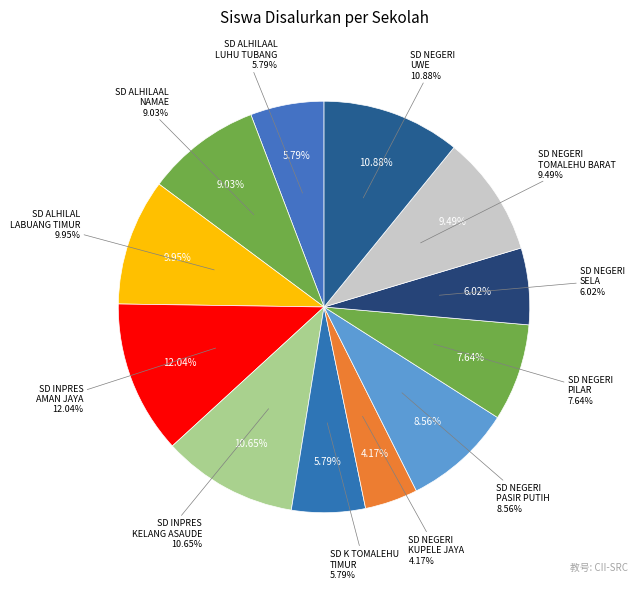

Between SD NEGERI PASIR PUTIH and SD INPRES KELANG ASAUDE, which is larger?

SD INPRES KELANG ASAUDE